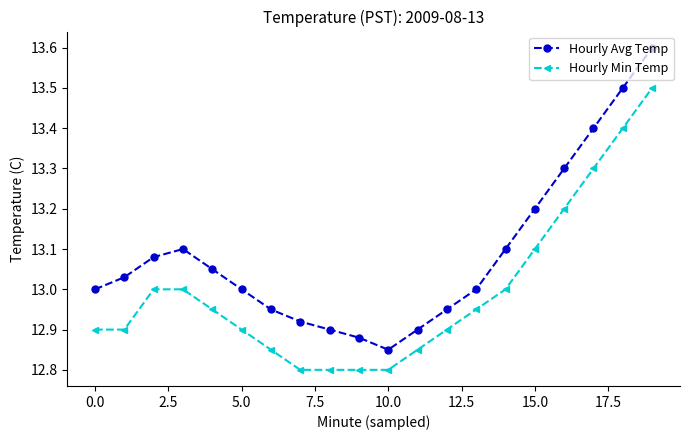

How many interior local valleys does the Hourly Avg Temp series have?

1